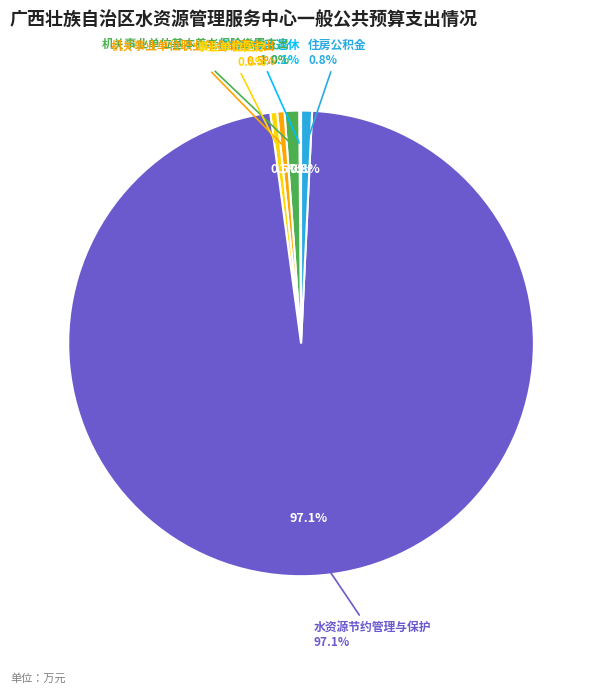

What percentage do 事业单位离退休 and 住房公积金 together represent?

0.9%